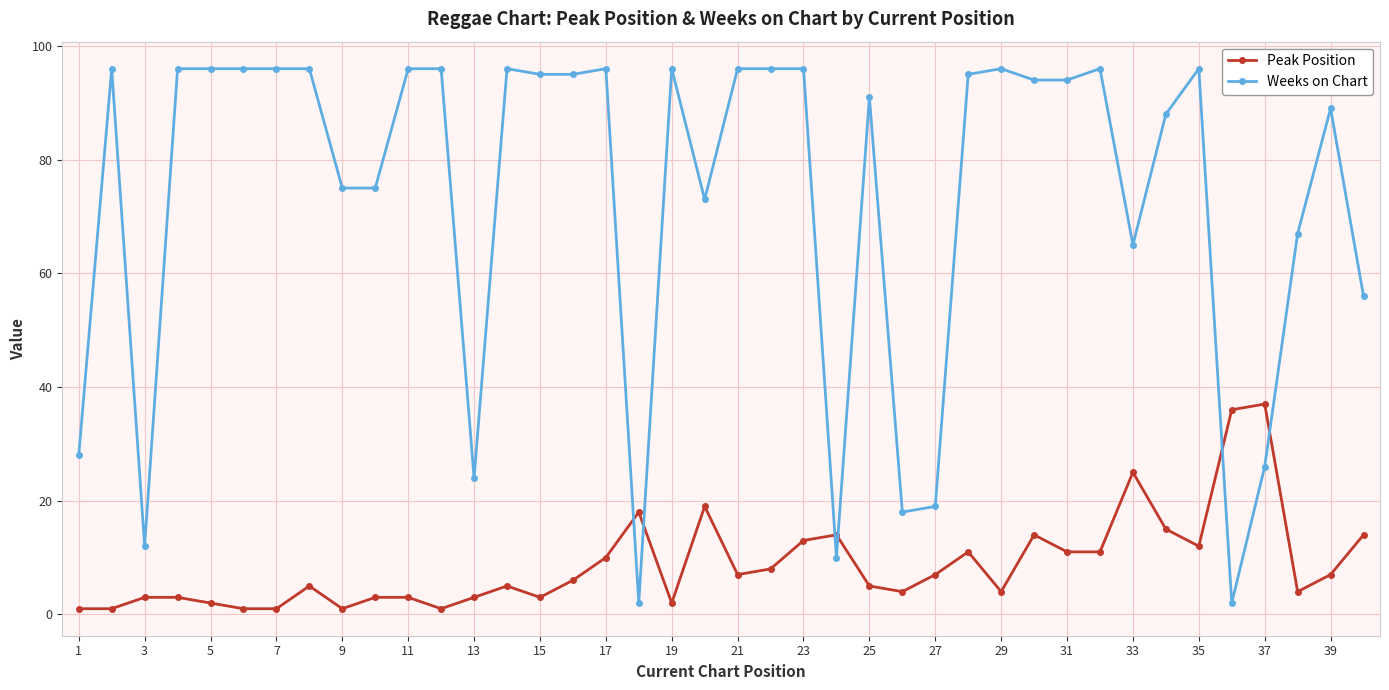

Which series has the widest spread of values?

Weeks on Chart